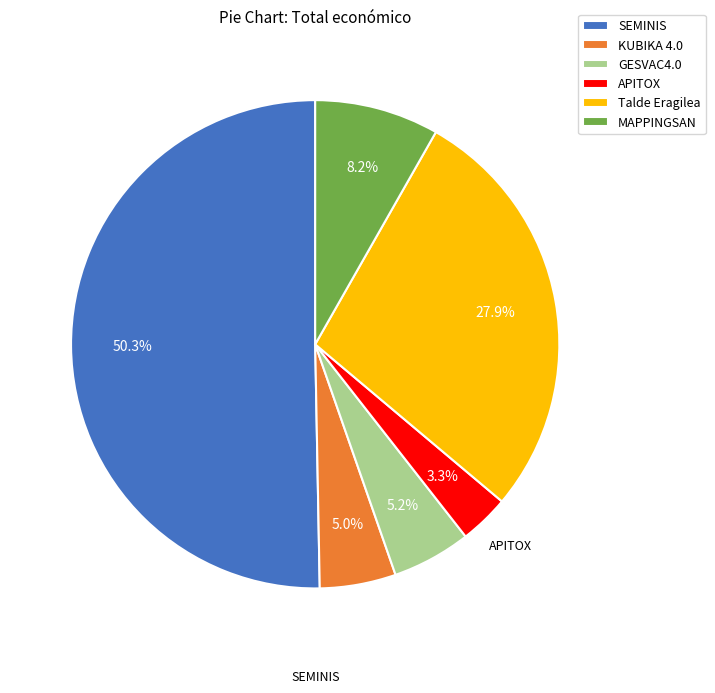

What is the majority slice?

SEMINIS